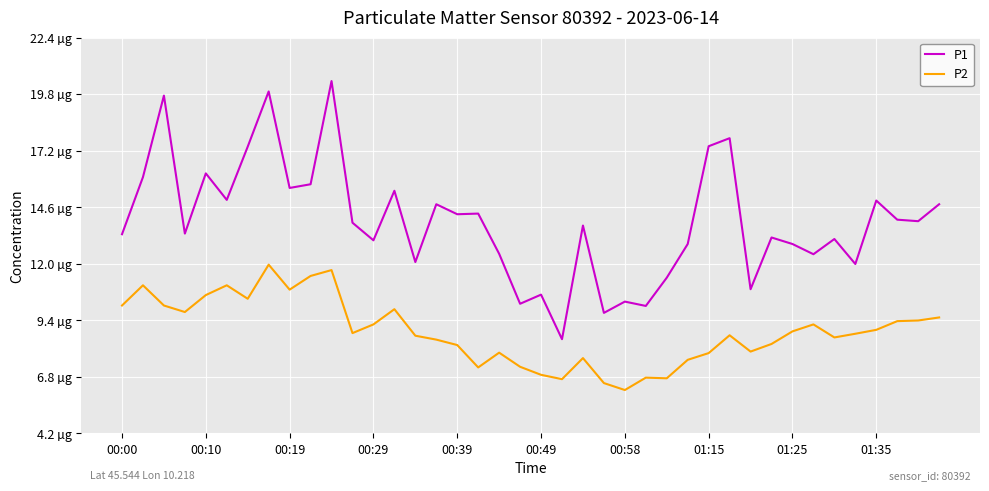

Which series has the widest spread of values?

P1